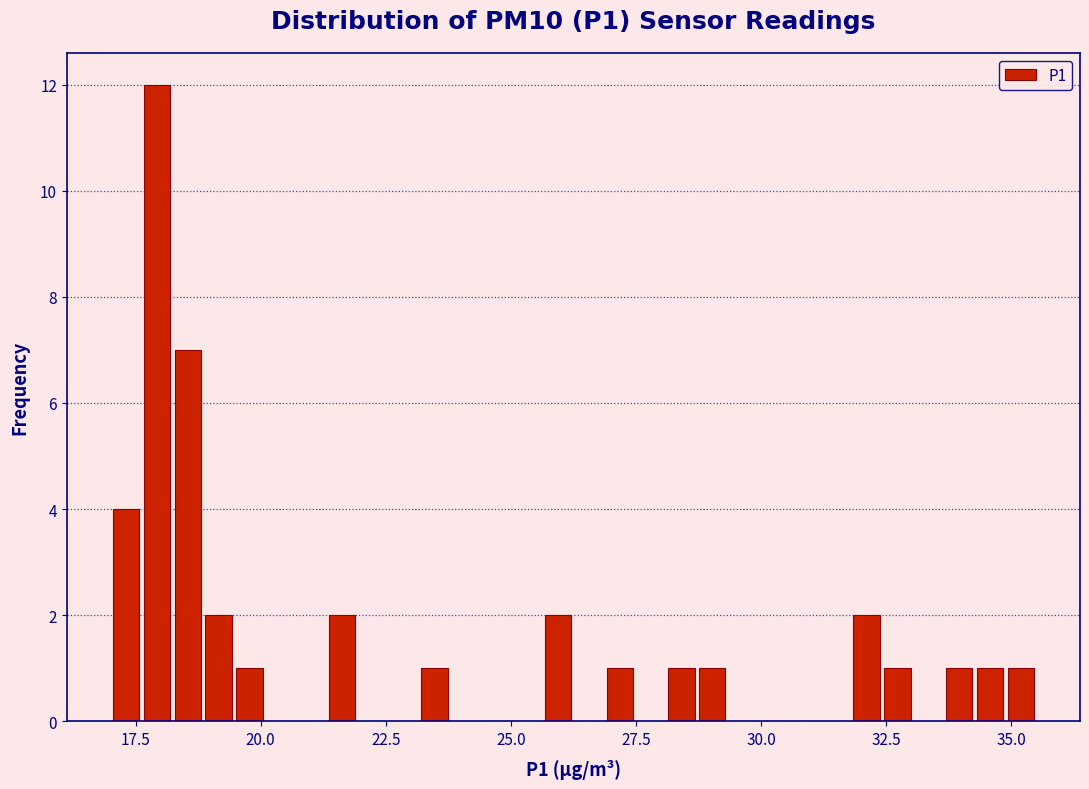

Around what value on the x-axis is the tallest bar? Give the approximate position of its centre, as read against the axis.

18.0